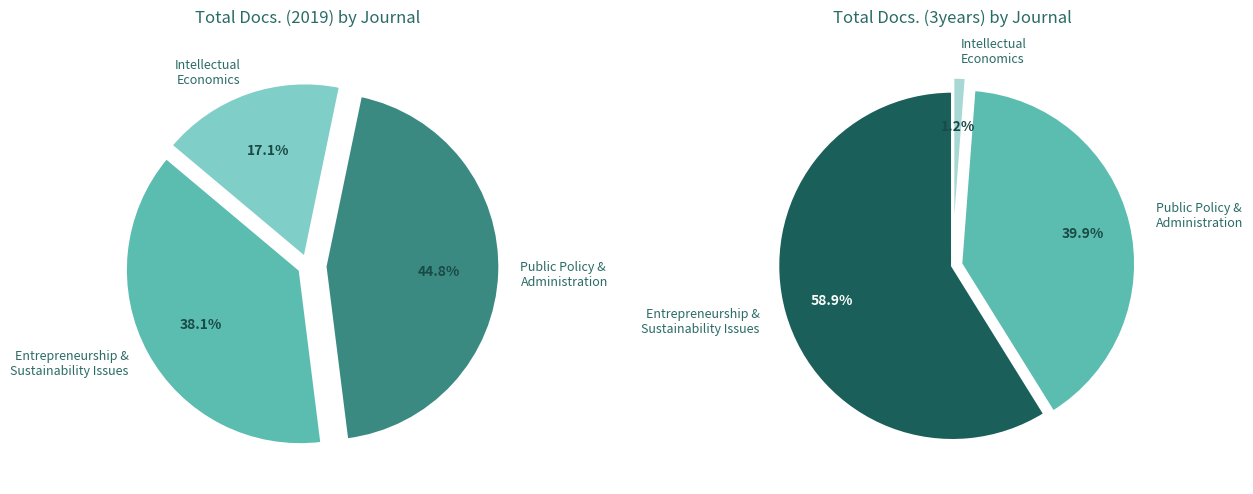

Which series has the widest spread of values?

Total Docs. (3years)